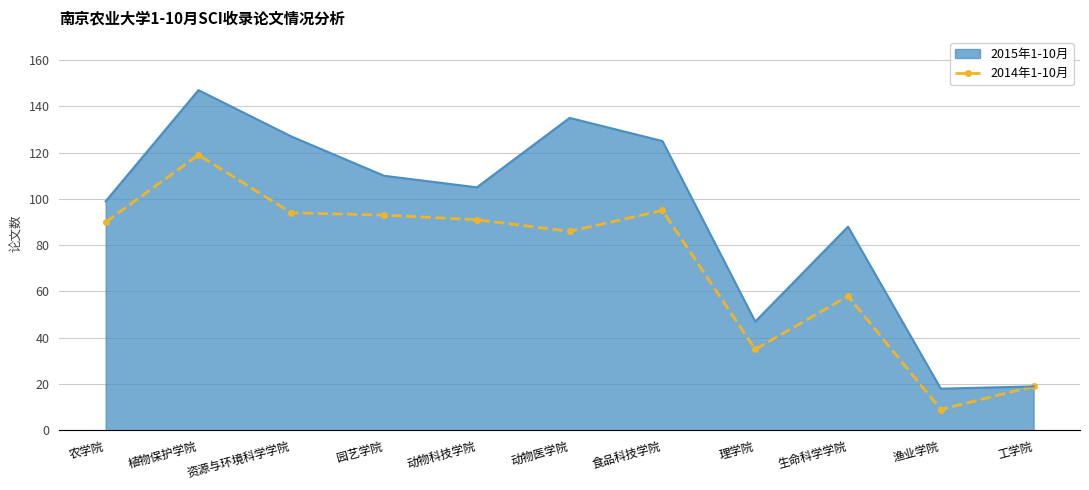

How many lines are shown in the chart?

1